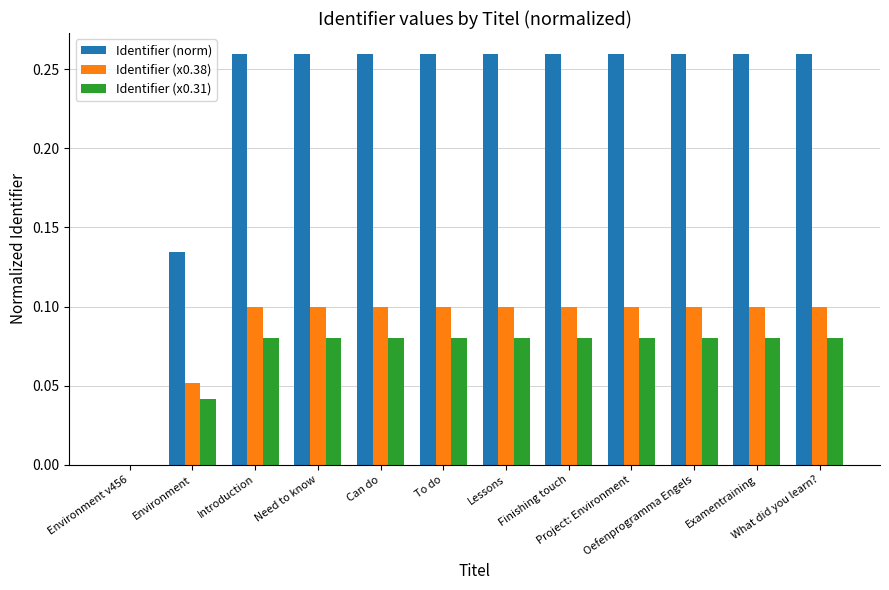

What is the sum of all Identifier (x0.38) values?

1.1